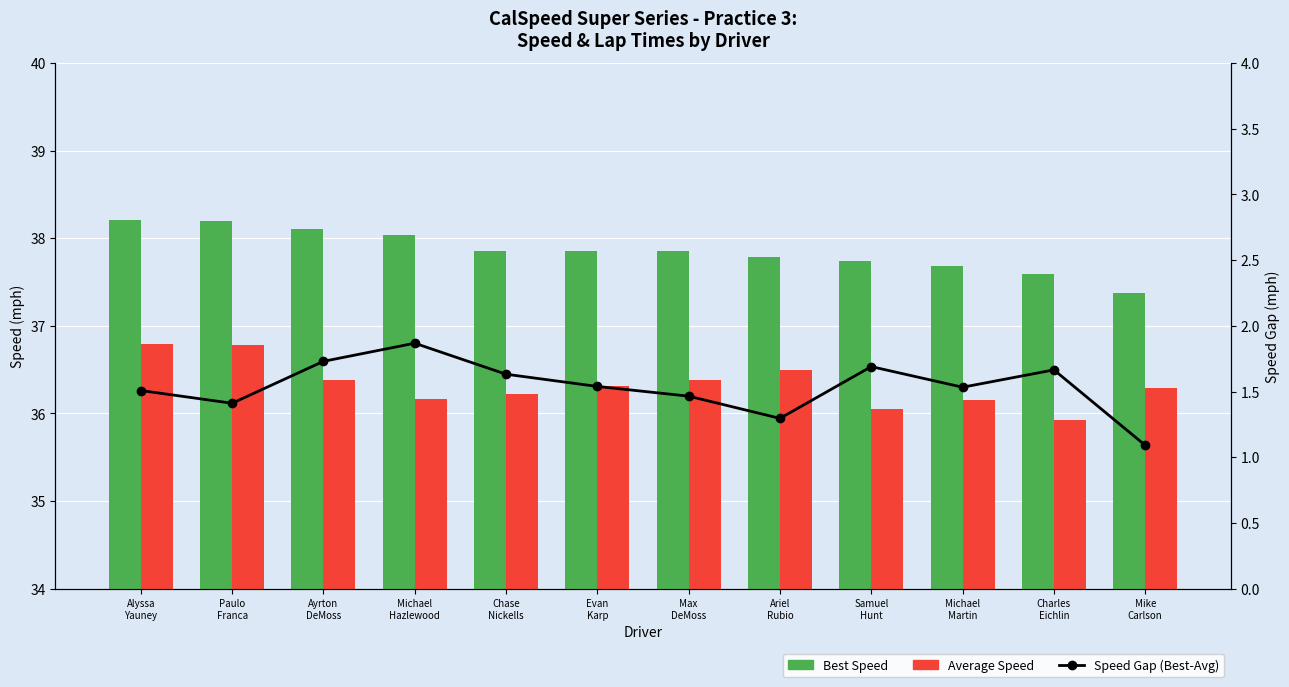

Is the value of Average Speed at Ariel
Rubio greater than the value of Speed Gap (Best-Avg) at Mike
Carlson?

Yes